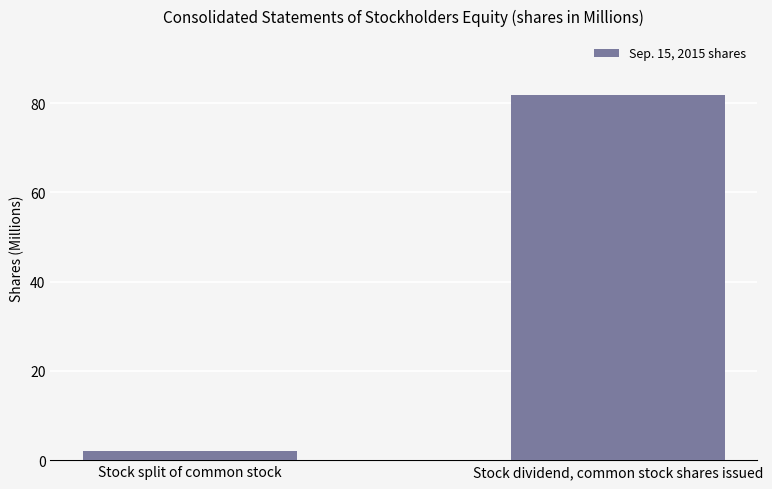

Rank the categories by value from highest to lowest.

Stock dividend, common stock shares issued, Stock split of common stock